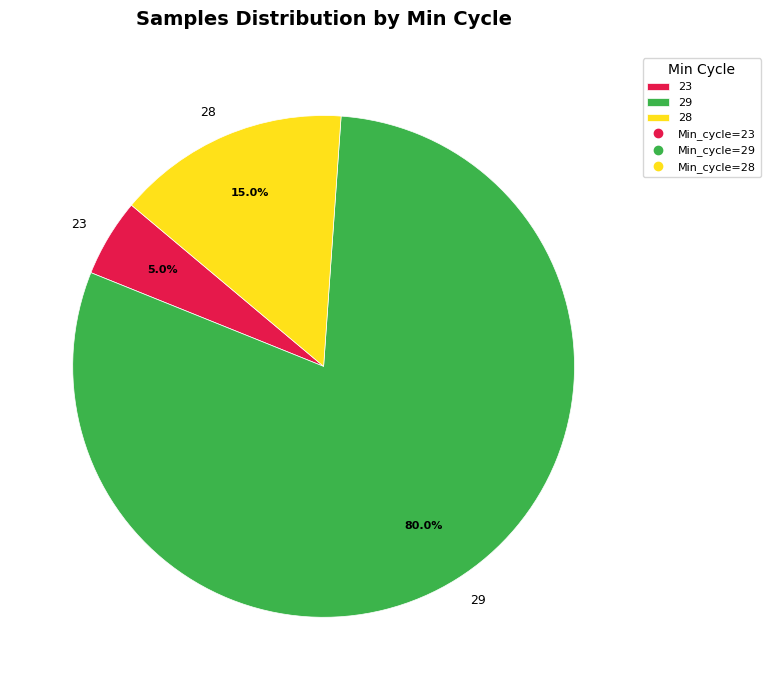

Is 29 the majority of the pie?

Yes